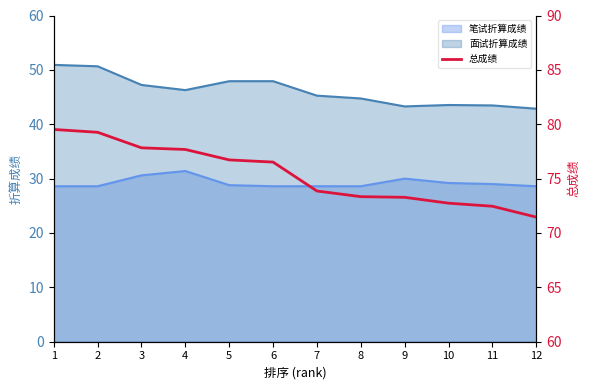

Where is the data nearest to the value 75?

7